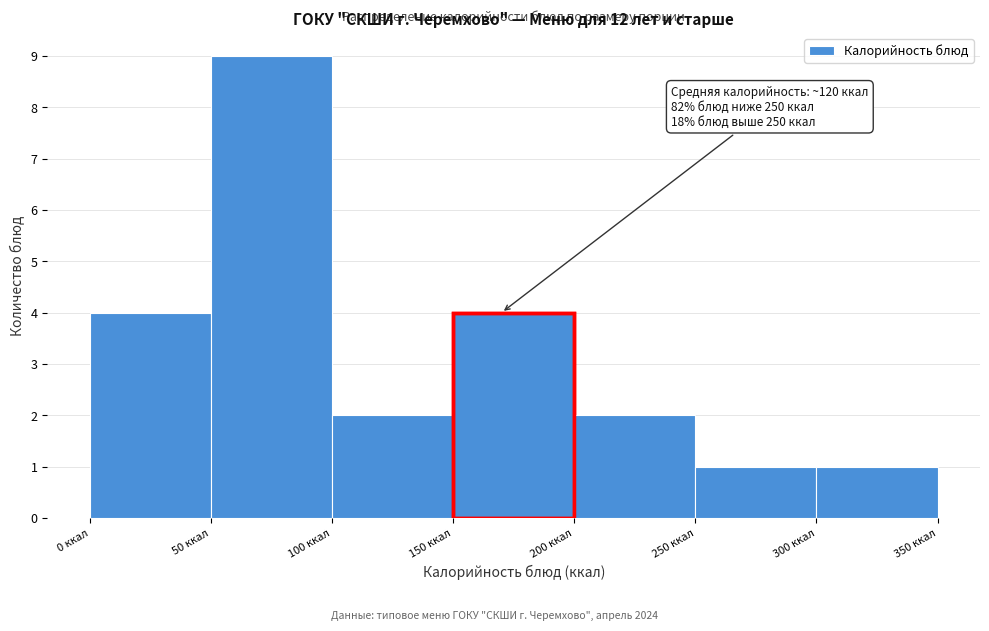

Over which range of the x-axis is the bar tallest?

50 to 100